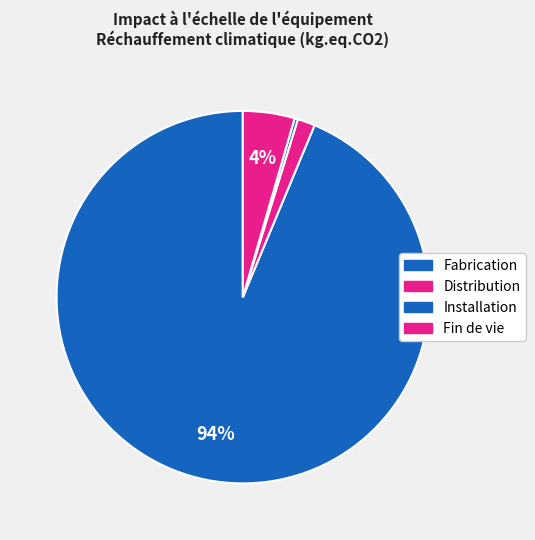

How many slices are in this pie chart?

4